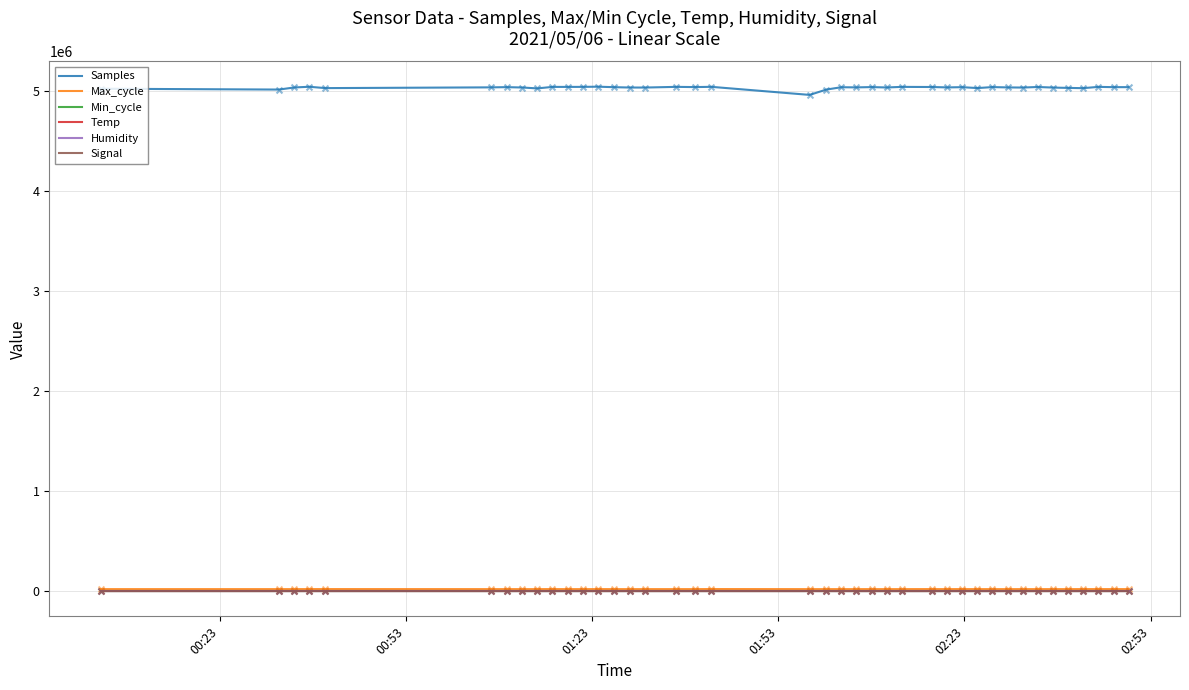

Which series has the largest total across all categories?

Samples